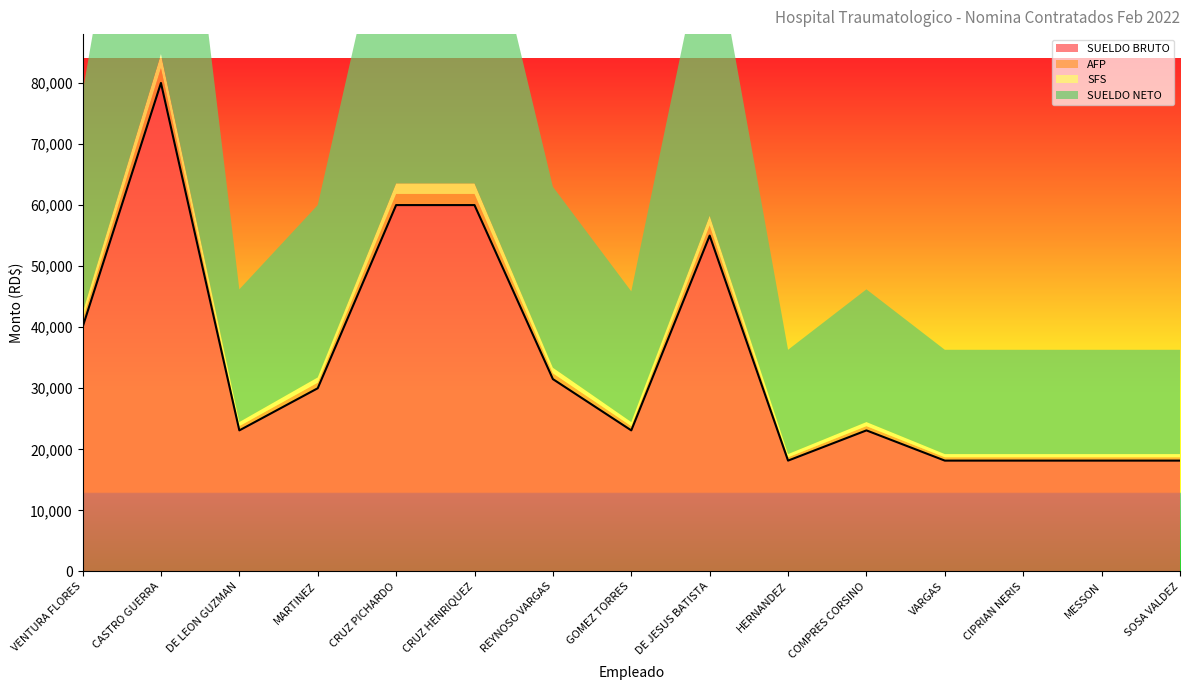

Reading left to right, list all the values displayed in this chart.

SUELDO BRUTO: 40000.0	80000.0	23100.0	30000.0	60000.0	60000.0	31500.0	23100.0	55000.0	18150.0	23100.0	18150.0	18150.0	18150.0	18150.0
AFP: 1216.0	2432.0	702.2	912.0	1824.0	1824.0	957.6	702.2	1672.0	551.8	702.2	551.8	551.8	551.8	551.8
SFS: 1148.0	2296.0	663.0	861.0	1722.0	1722.0	904.0	663.0	1578.5	520.9	663.0	520.9	520.9	520.9	520.9
SUELDO NETO: 36008.3	67871.1	21734.8	28227.0	52967.3	52967.3	29638.3	21409.8	49189.8	17077.3	21734.8	17077.3	17077.3	17077.3	17077.3